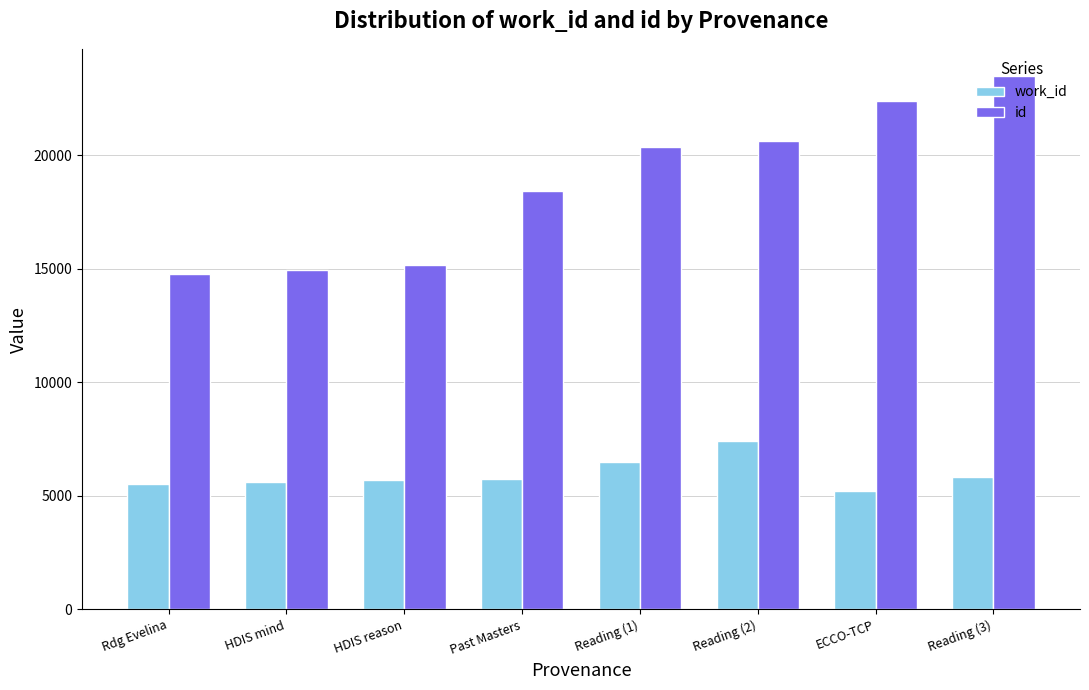

Is the value of work_id at Reading (3) greater than the value of id at Reading (1)?

No